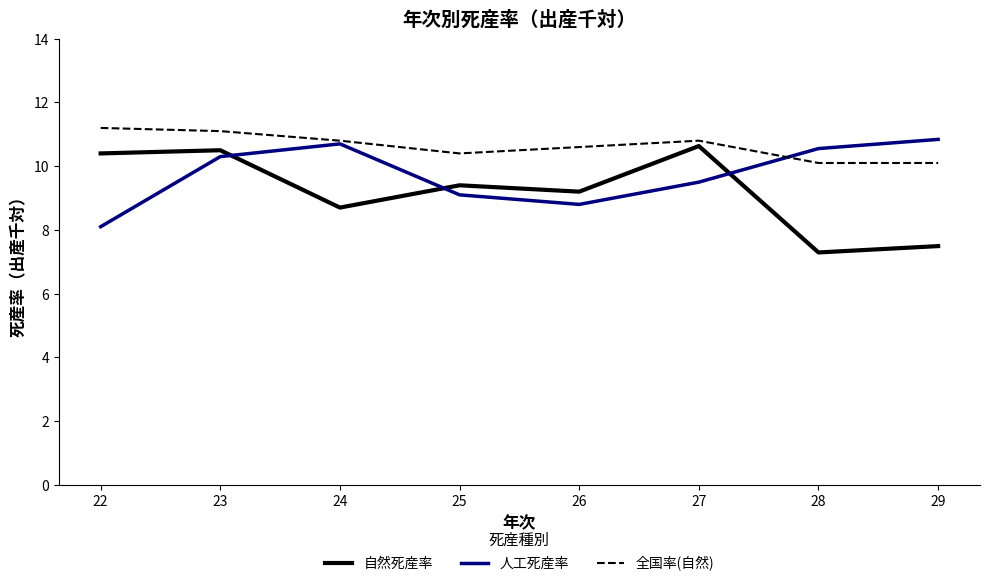

Where is the first local minimum for 自然死産率?

24